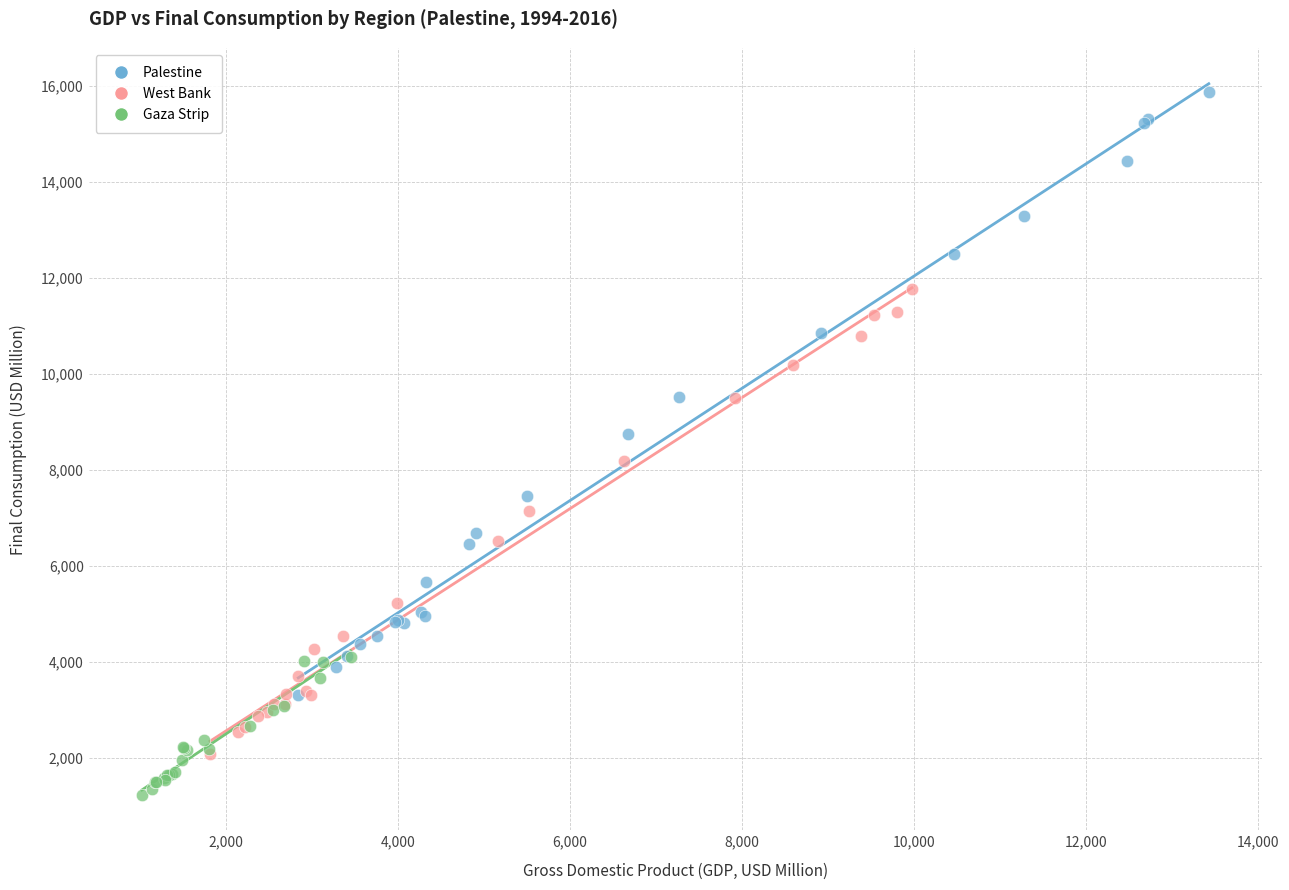

What are all the series names shown in the legend?

Palestine, West Bank, Gaza Strip